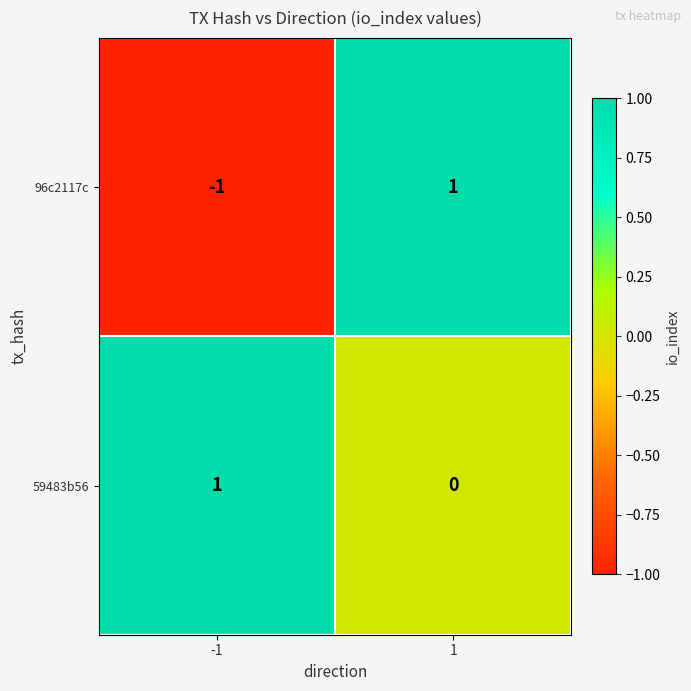

At which category is the sum across all series the highest?

1